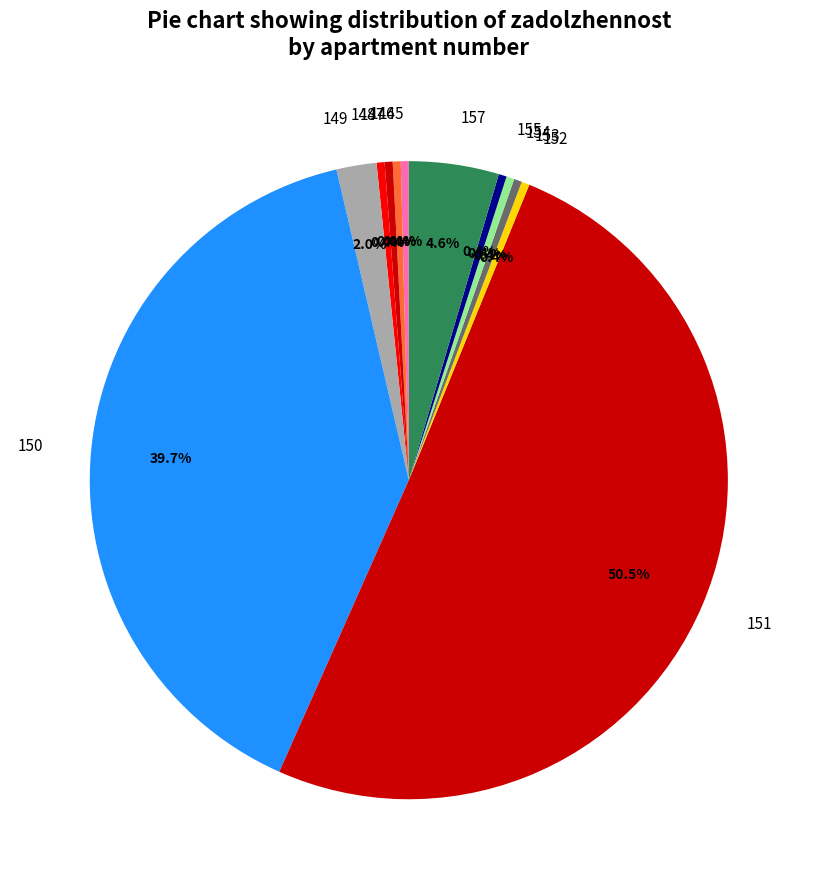

What is the largest slice in the pie chart?

151